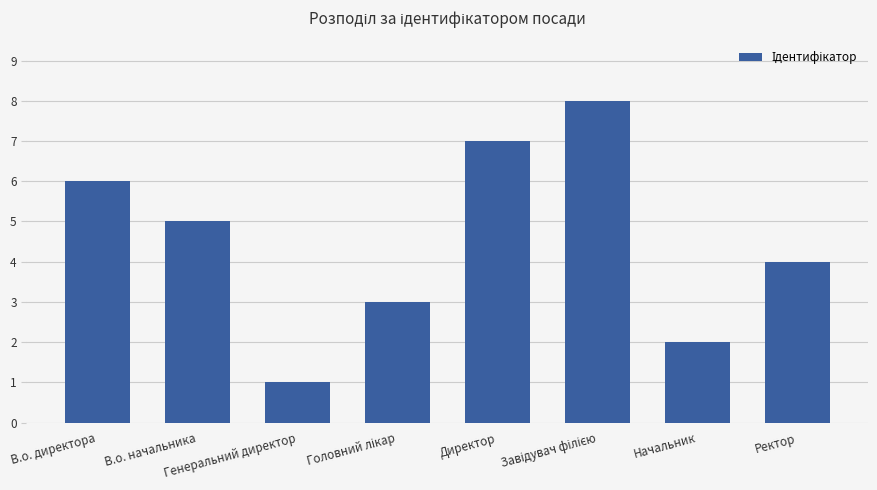

What is the difference between the maximum and second lowest values?

6